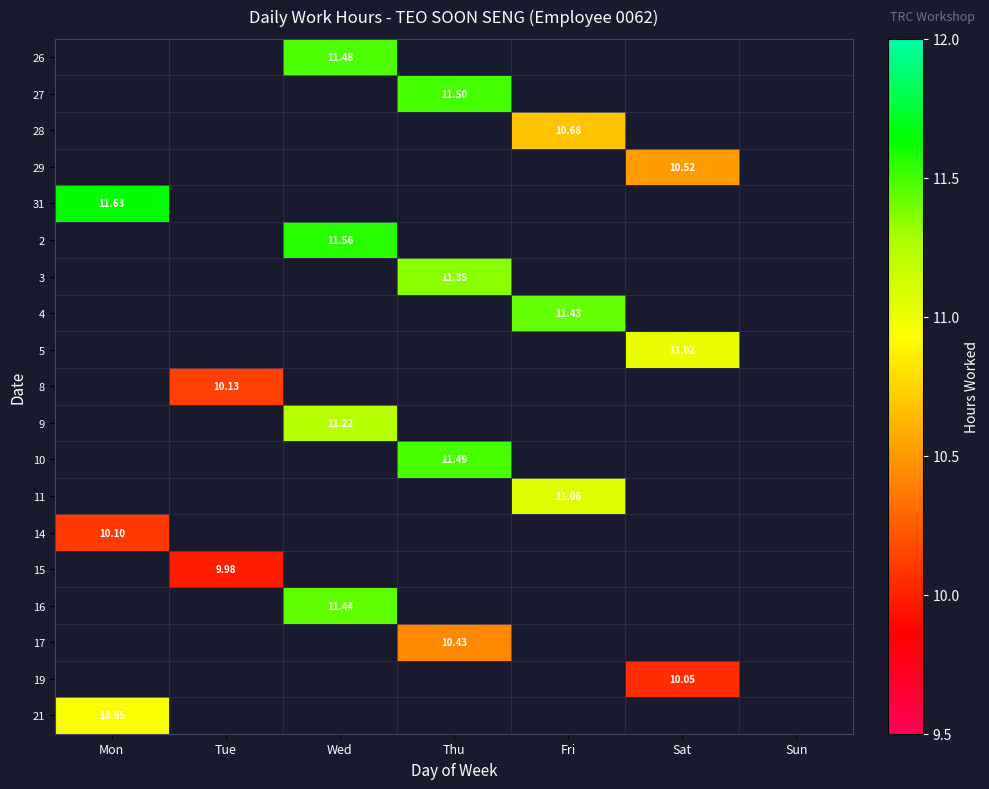

What is the maximum value shown in the chart?

11.6